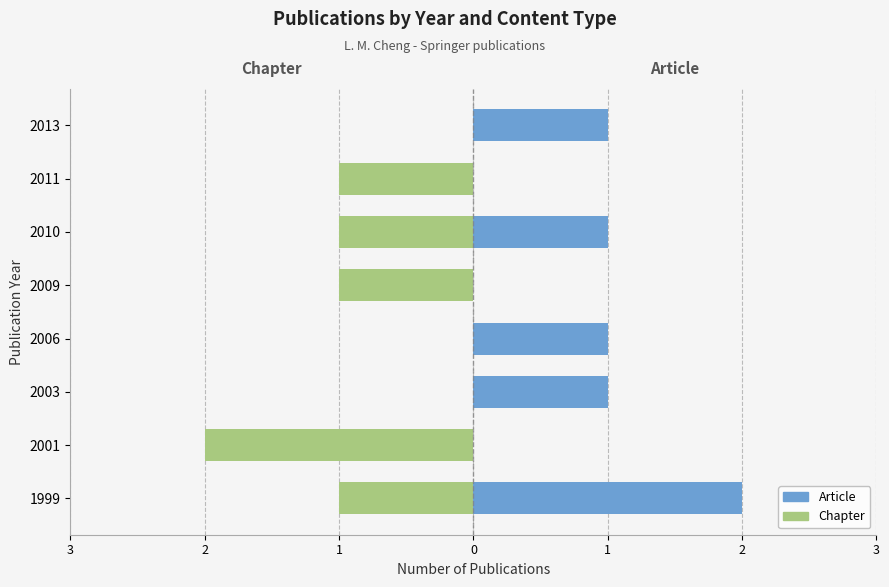

How many categories are shown in the chart?

8